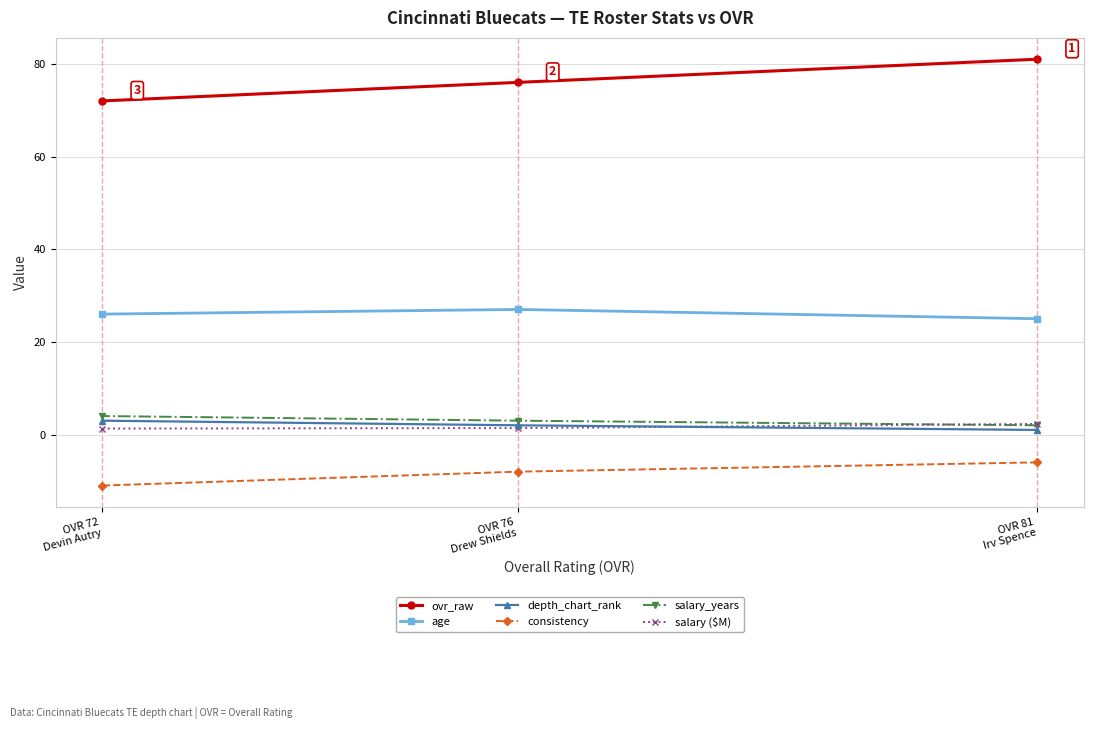

What is the maximum value shown in the chart?

81.0